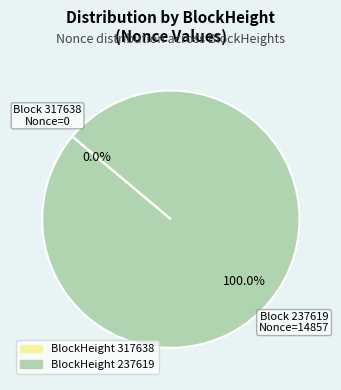

To the nearest percent, what is the combined percentage of 317638 and 237619?

100%